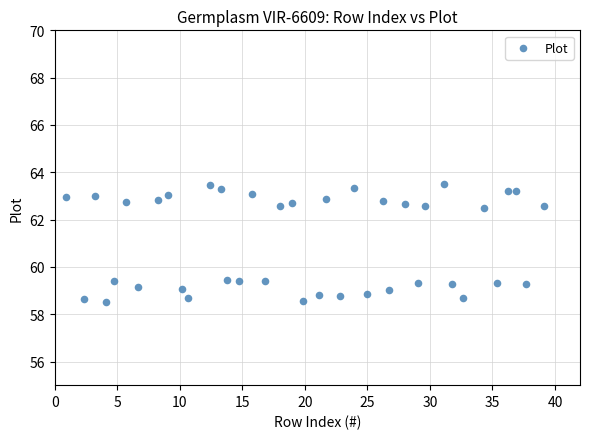

What is the range of X values (max minus min)?

38.2